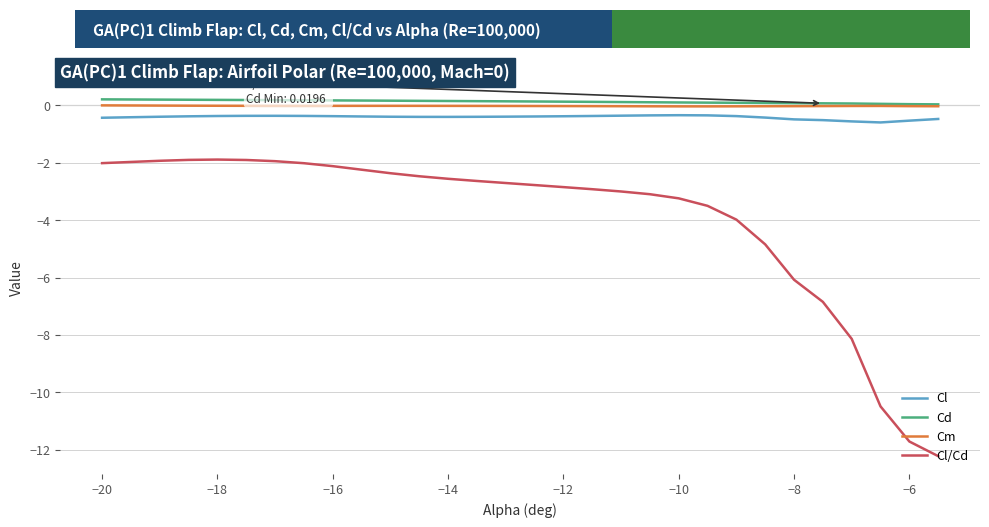

Which series has the widest spread of values?

Cl/Cd